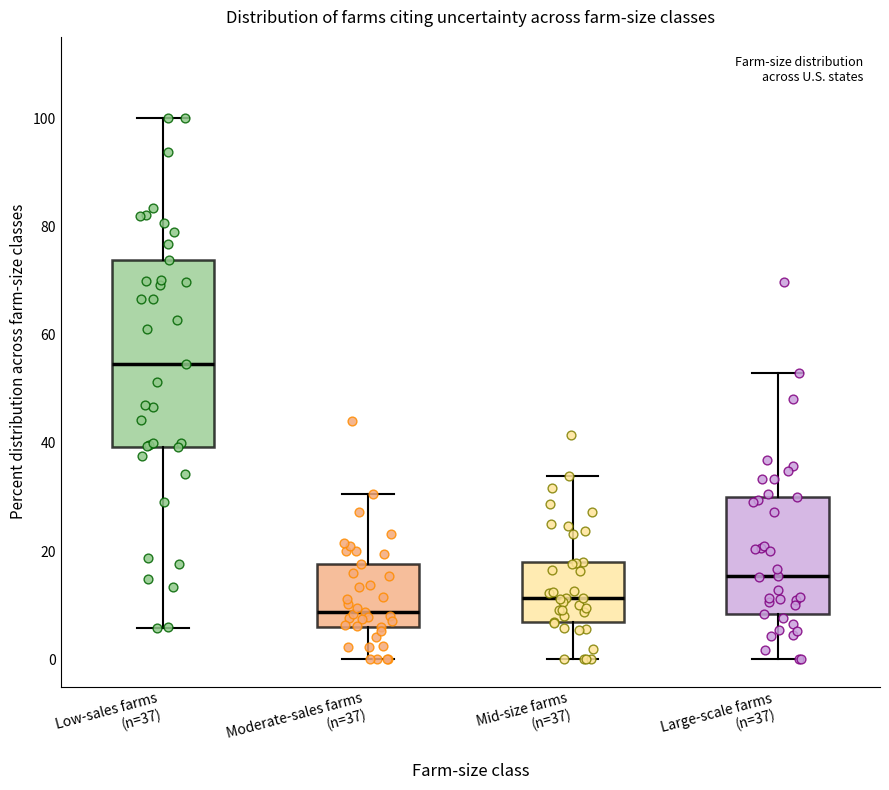

Reading left to right, transcribe this box plot: for each box, give where its median line is, the range the box spans, and where its two whiskers end, as read against the y-axis. The values are not printed on the chart, so give them approximately, as read against the axis.

Low-sales farms (n=37): median 54, box 40 to 74, whiskers 6 to 100
Moderate-sales farms (n=37): median 8, box 6 to 18, whiskers 0 to 30
Mid-size farms (n=37): median 12, box 6 to 18, whiskers 0 to 34
Large-scale farms (n=37): median 16, box 8 to 30, whiskers 0 to 52